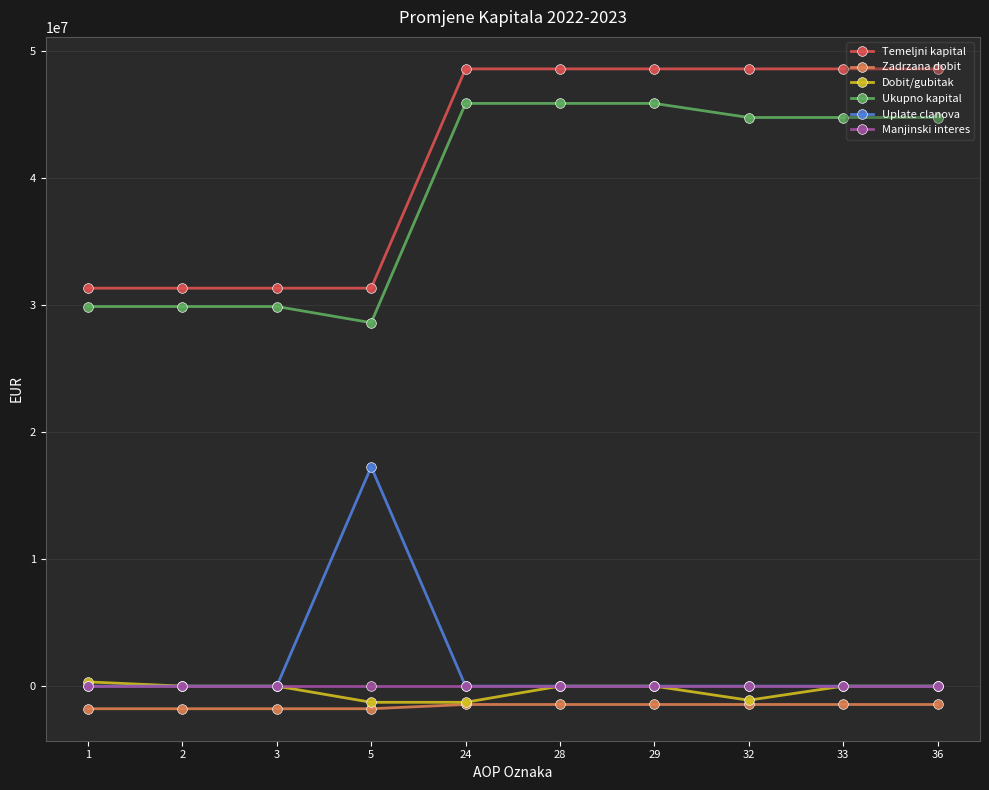

Is the value of Zadrzana dobit at 33 greater than the value of Ukupno kapital at 3?

No